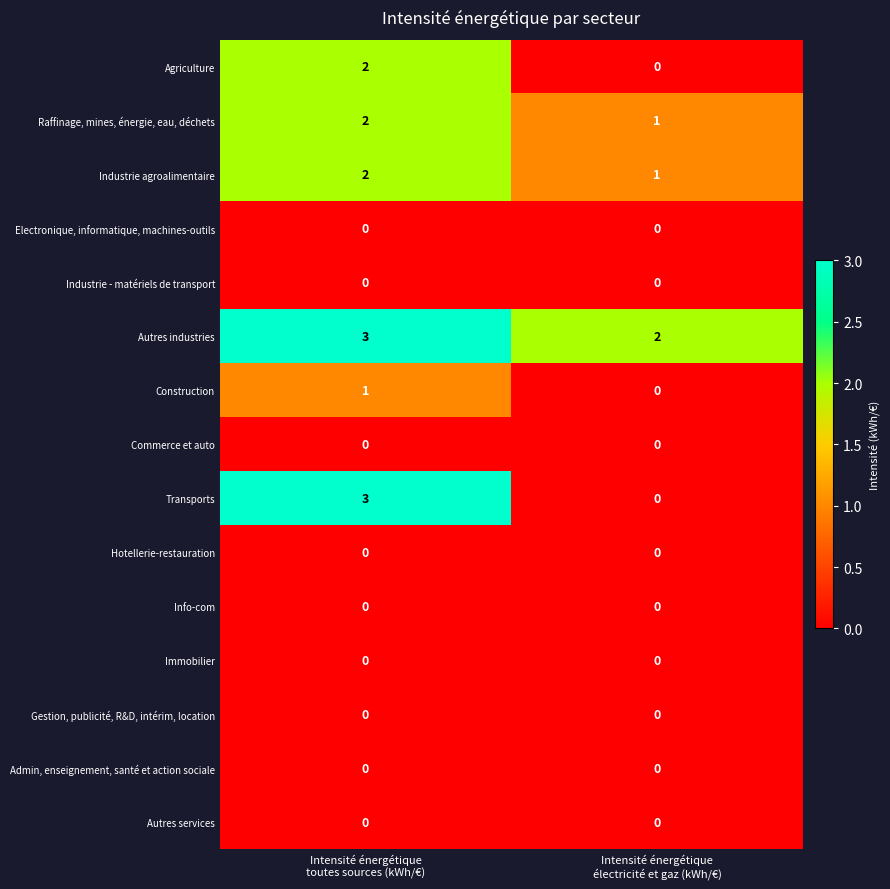

Which series has the largest range (max minus min)?

Transports